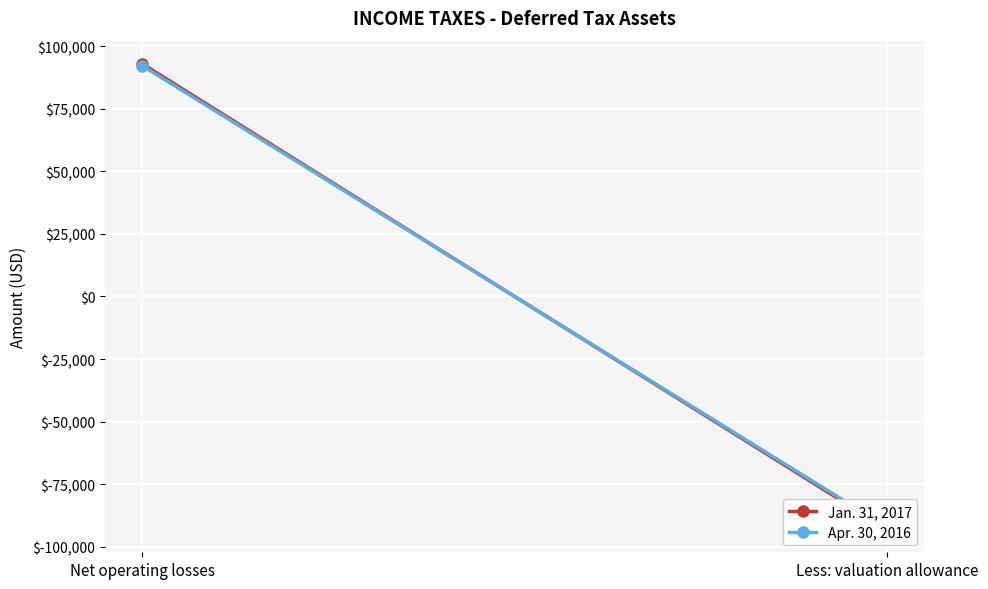

How many negative values does the Apr. 30, 2016 series have?

1